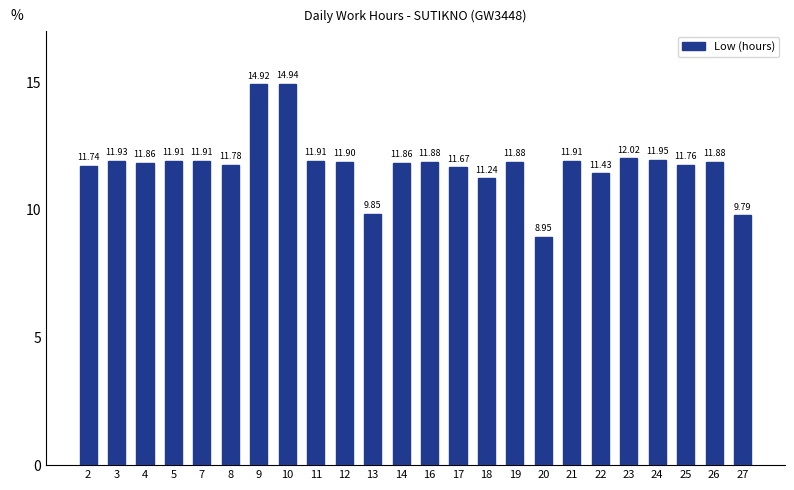

How many bars are there in total?

24